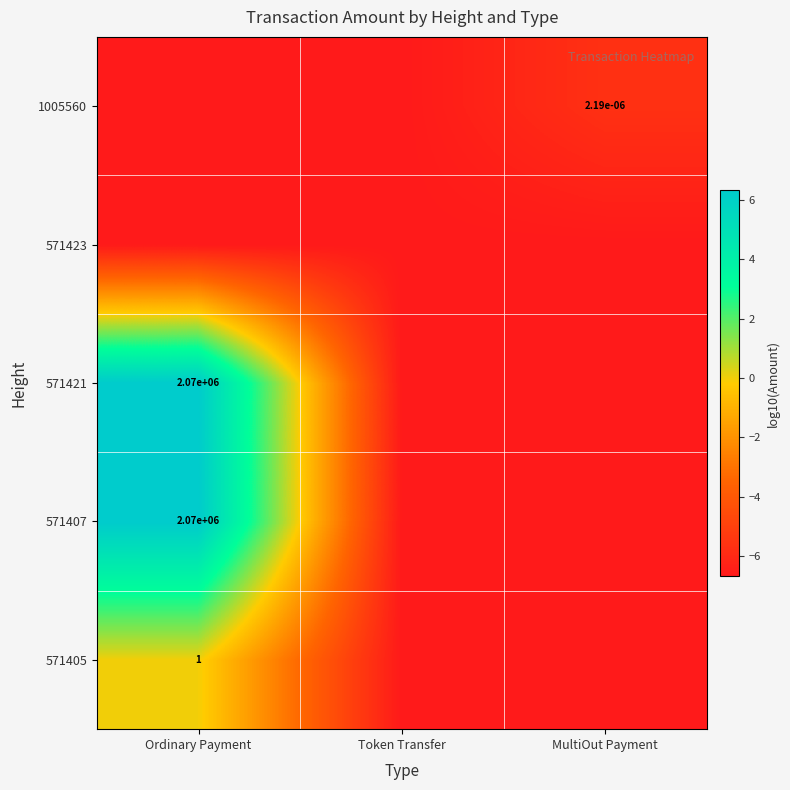

At which category is the sum across all series the highest?

Ordinary Payment